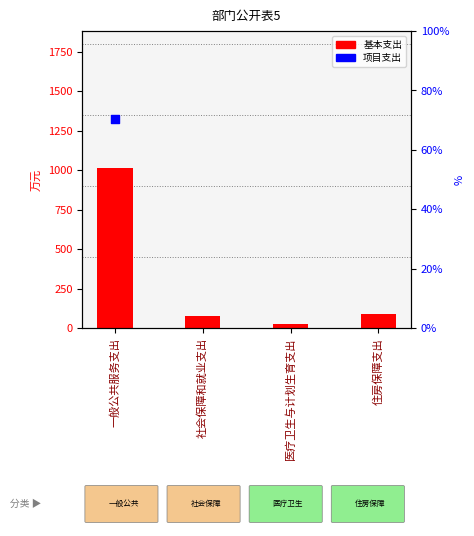

Which has a higher value, 社会保障和就业支出 or 一般公共服务支出?

一般公共服务支出